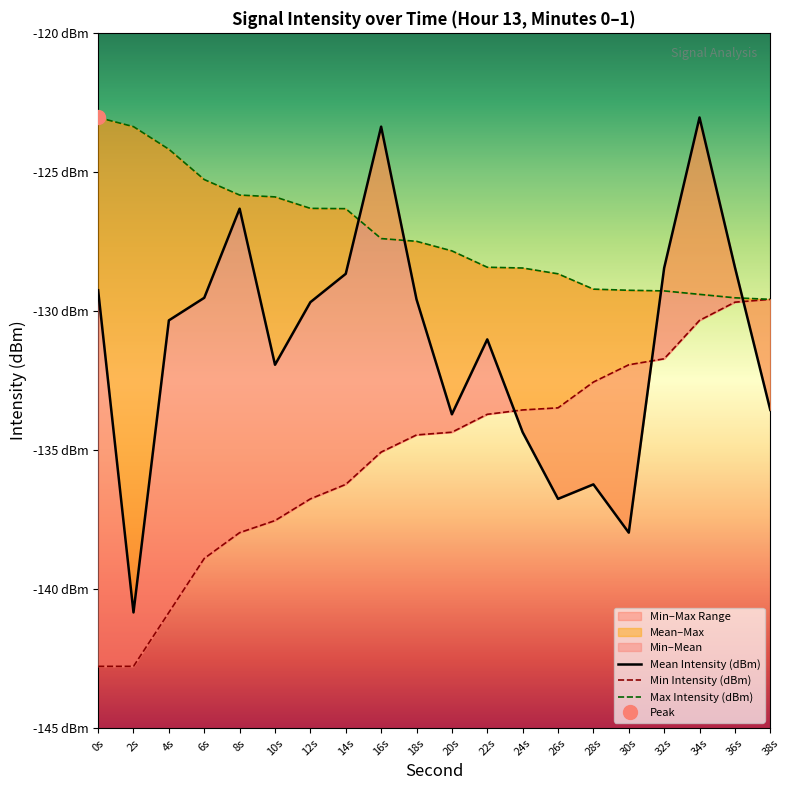

Where do Mean Intensity (dBm) and Min Intensity (dBm) first cross each other?

22s and 24s